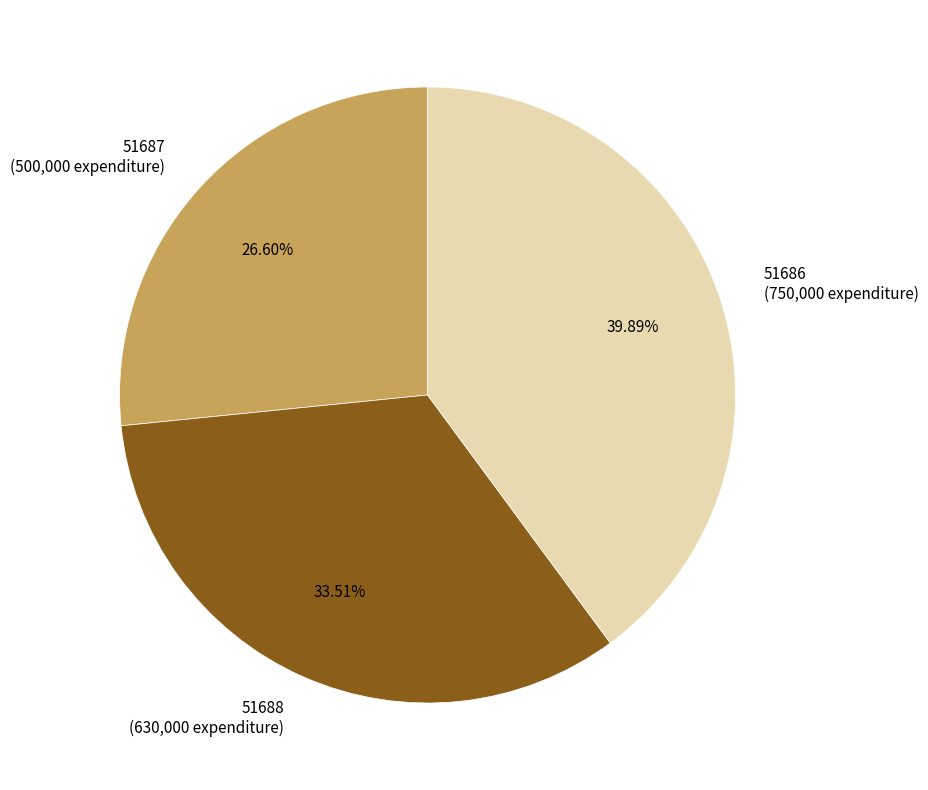

Is there any slice that represents more than half of the pie?

No